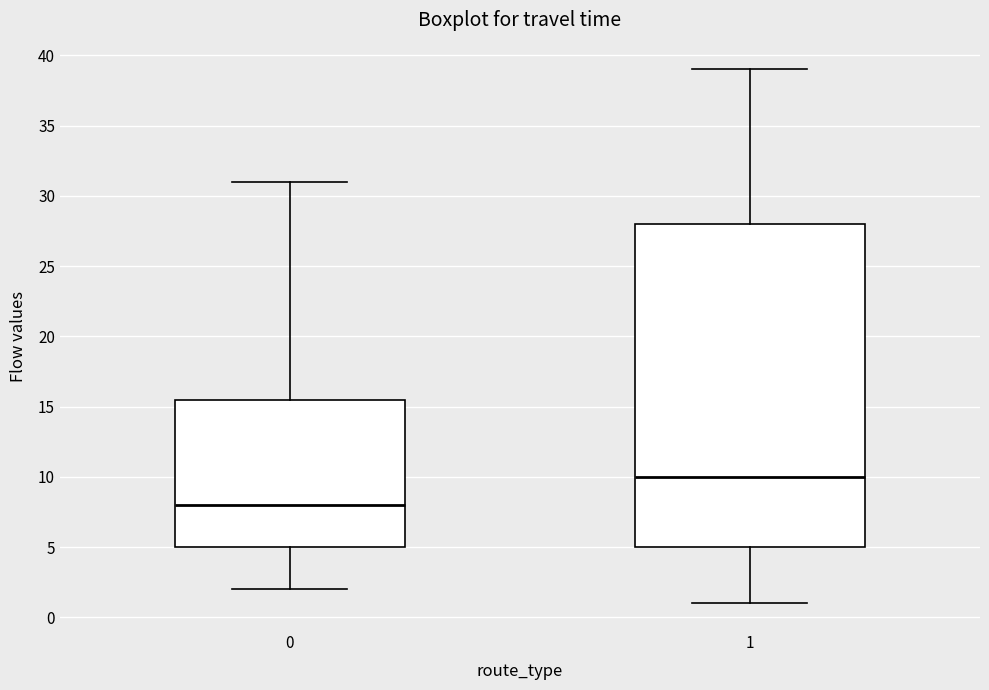

Which box's median line is the highest?

1